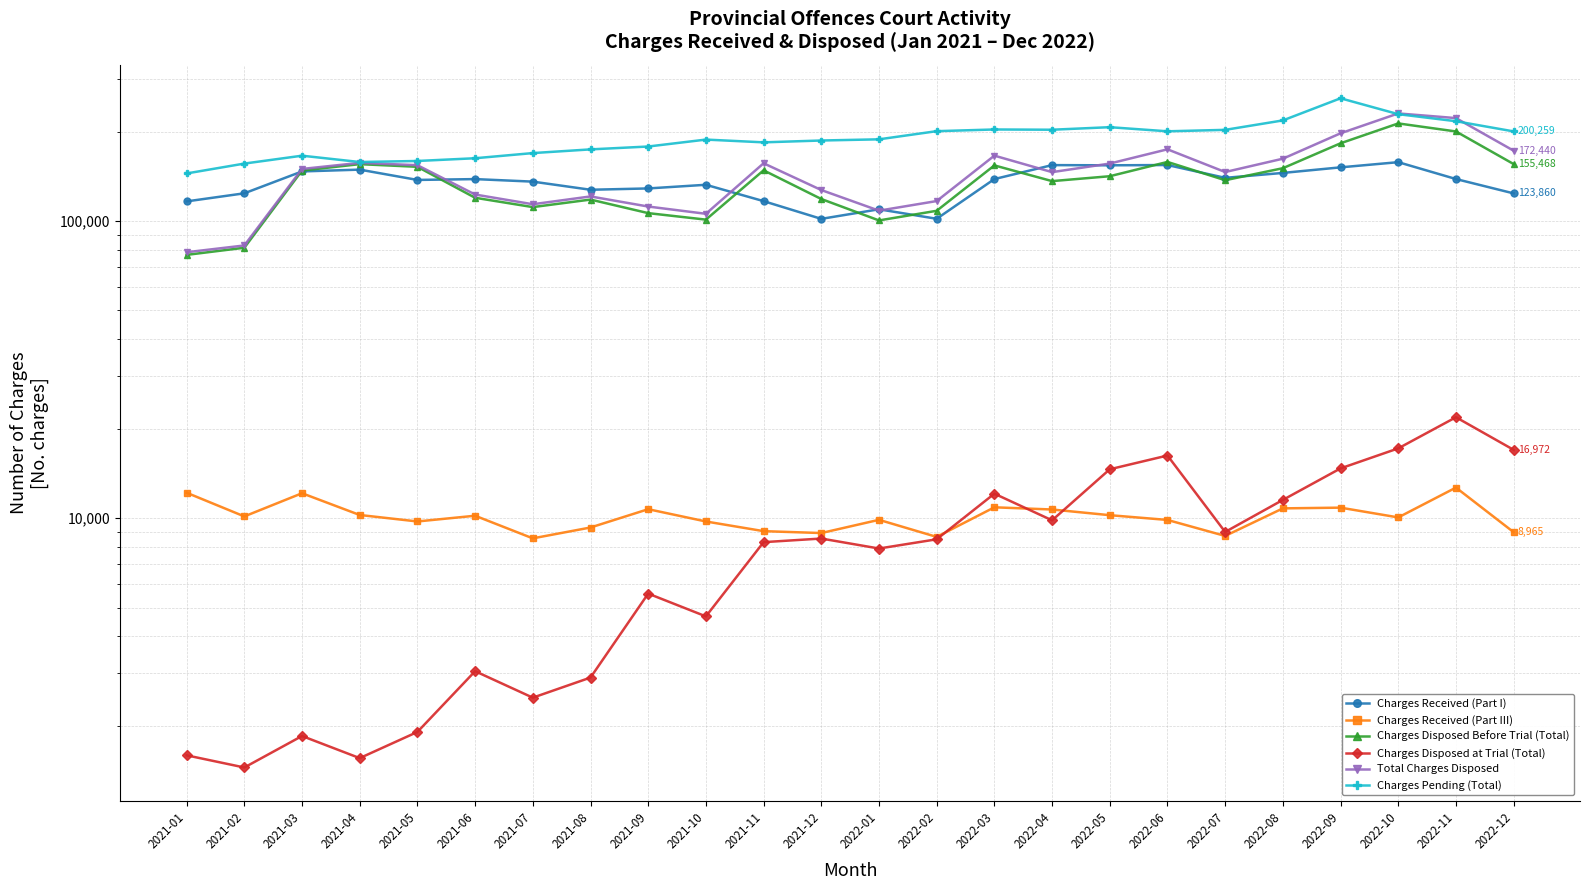

True or false: Charges Received (Part III) has a value of 18438 at 2022-08.

False